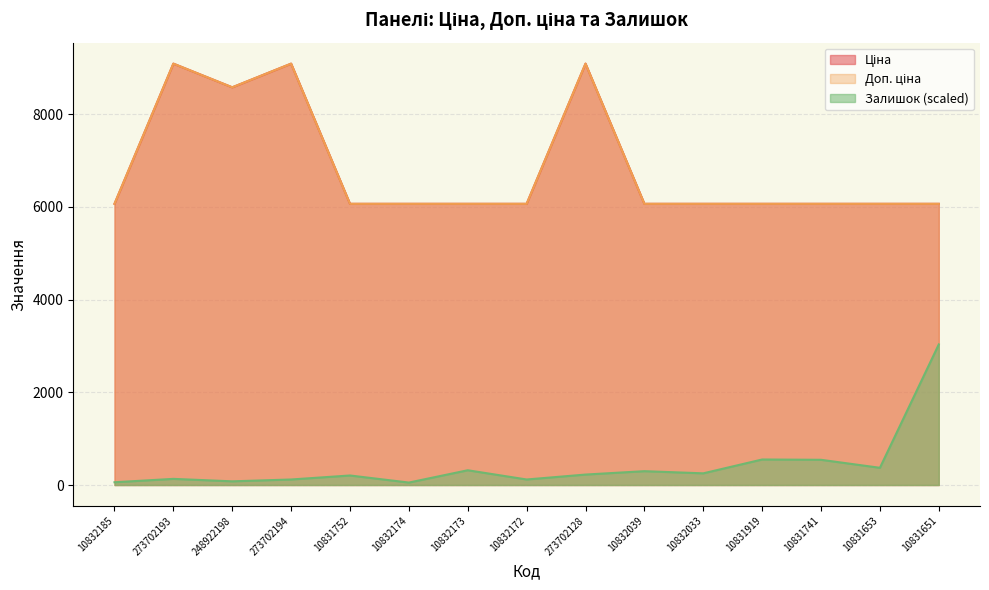

True or false: Доп. ціна has a value of 6067.2 at 10832173.

True